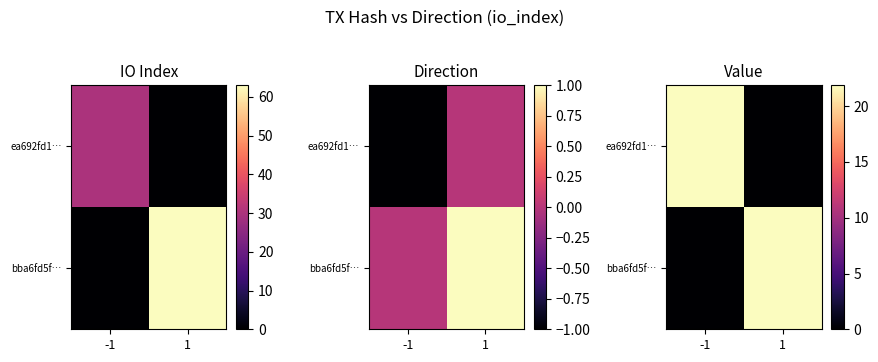

What is the sum of the bba6fd5f… values at -1 and 1?

21.9